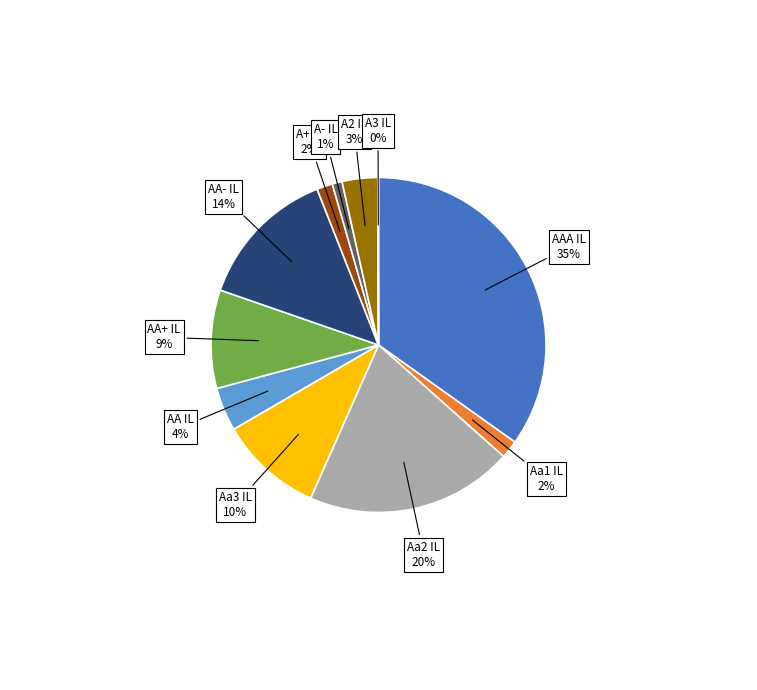

Which has a higher value, AA IL or AA+ IL?

AA+ IL